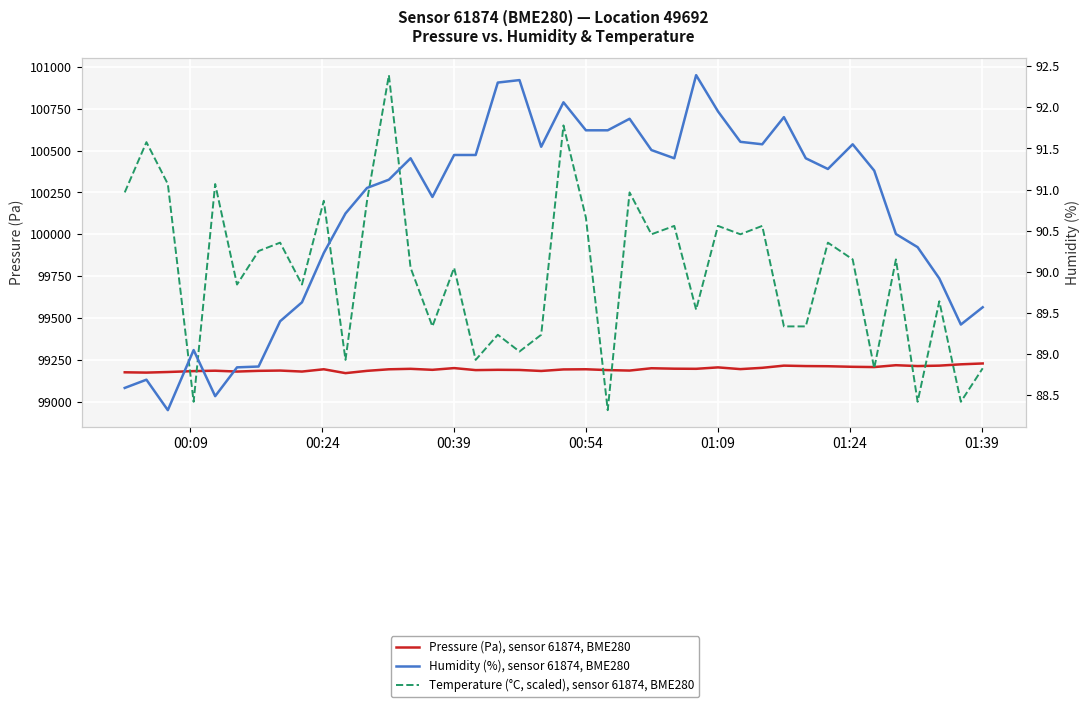

Reading left to right, transcribe all the data shown in this chart.

Pressure (Pa), sensor 61874, BME280: 99176.0	99174.2	99177.7	99183.1	99185.5	99180.4	99184.7	99186.4	99180.4	99194.1	99171.0	99184.6	99193.9	99196.8	99190.8	99201.1	99189.1	99190.8	99190.0	99183.9	99193.1	99194.1	99189.2	99186.3	99200.2	99197.6	99196.8	99205.3	99195.0	99202.8	99215.8	99213.2	99212.2	99208.8	99207.2	99218.3	99213.2	99215.8	99223.6	99228.8
Temperature (°C, scaled), sensor 61874, BME280: 100250.0	100550.0	100300.0	99000.0	100300.0	99700.0	99900.0	99950.0	99700.0	100200.0	99250.0	100200.0	100950.0	99800.0	99450.0	99800.0	99250.0	99400.0	99300.0	99400.0	100650.0	100100.0	98950.0	100250.0	100000.0	100050.0	99550.0	100050.0	100000.0	100050.0	99450.0	99450.0	99950.0	99850.0	99200.0	99850.0	99000.0	99600.0	99000.0	99200.0
Humidity (%), sensor 61874, BME280: 88.6	88.7	88.3	89.0	88.5	88.8	88.8	89.4	89.6	90.2	90.7	91.0	91.1	91.4	90.9	91.4	91.4	92.3	92.3	91.5	92.1	91.7	91.7	91.9	91.5	91.4	92.4	92.0	91.6	91.5	91.9	91.4	91.2	91.5	91.2	90.5	90.3	89.9	89.4	89.6